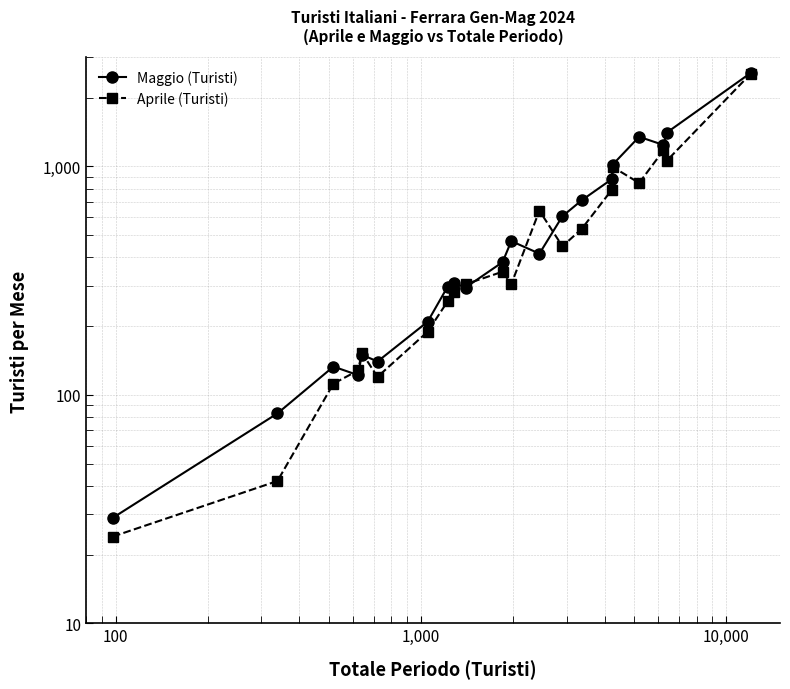

How many distinct data groups are displayed?

2